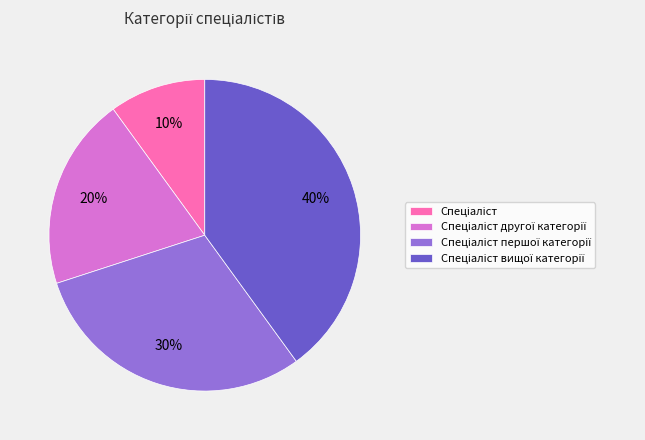

Count the number of slices in the pie.

4